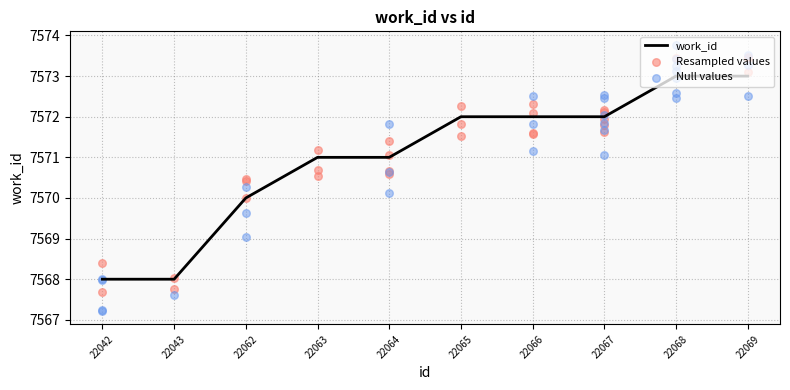

What is the ratio of the value at 22063 to the value at 22062?

1.0